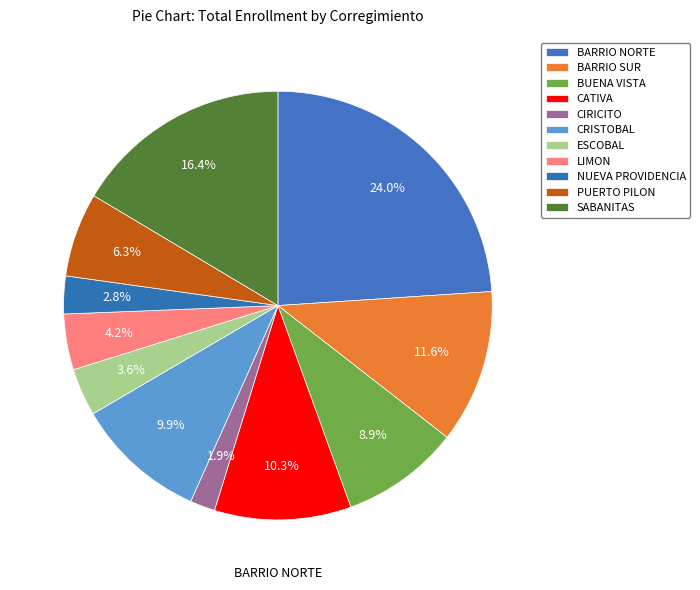

Count the number of slices in the pie.

11